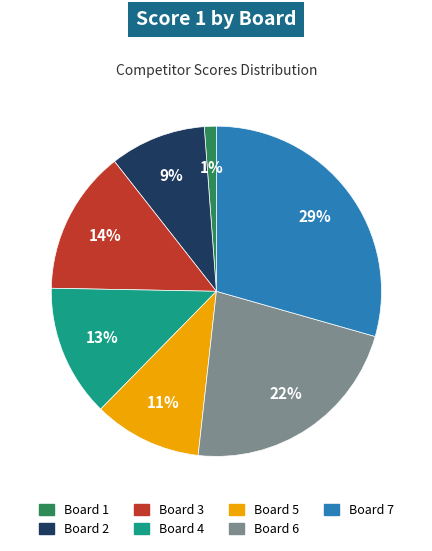

Rank the categories by value from highest to lowest.

Board 7, Board 6, Board 3, Board 4, Board 5, Board 2, Board 1